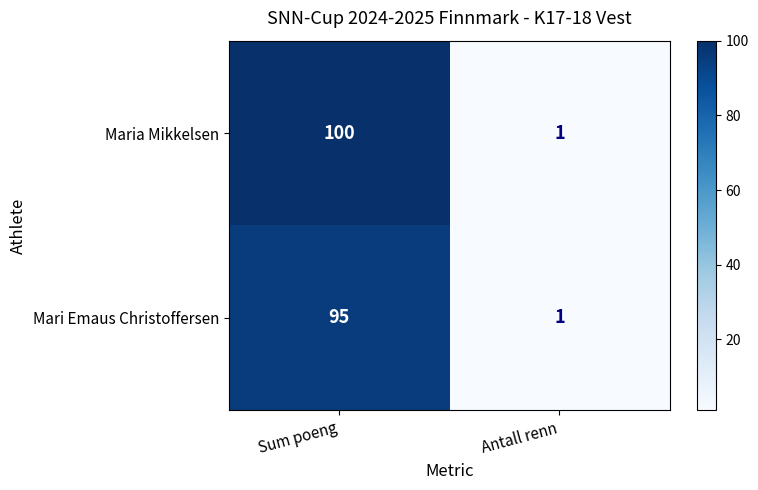

How many data points does each series have?

2